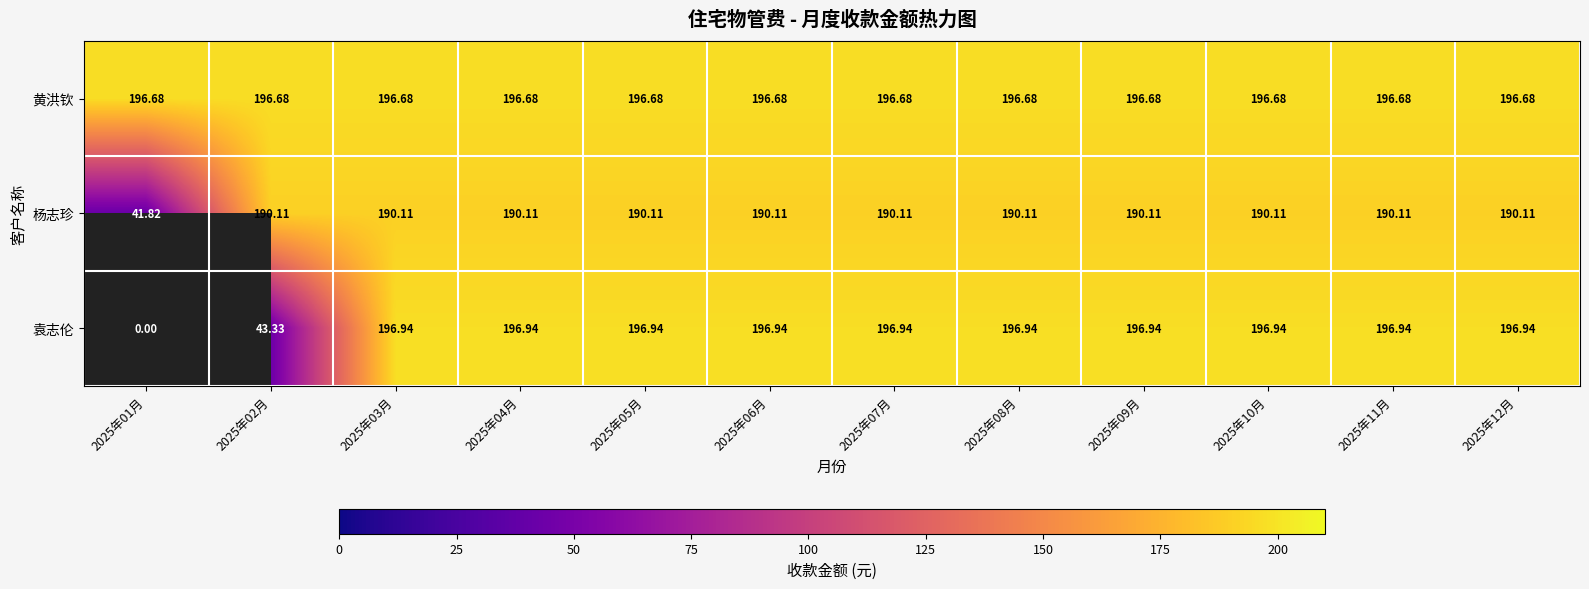

Which series has the widest spread of values?

袁志伦